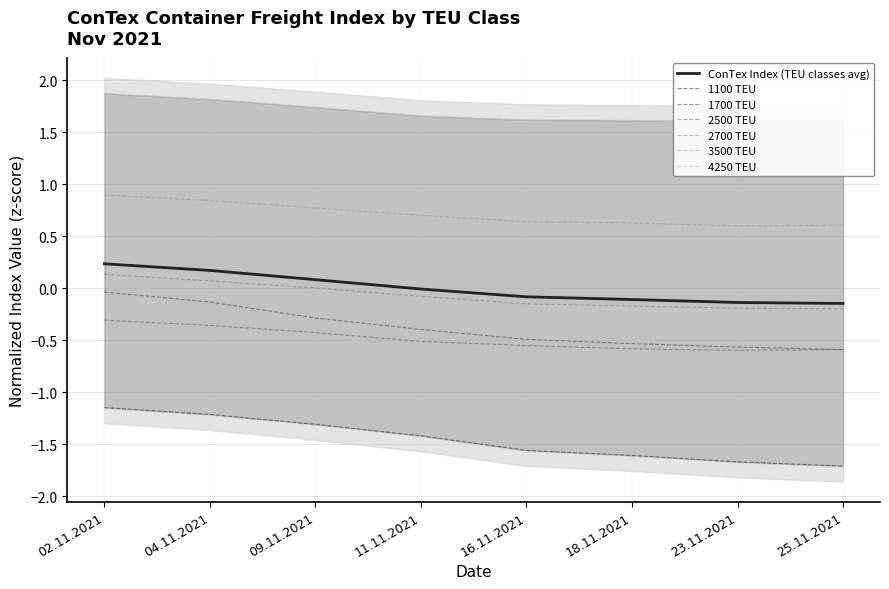

What is the spread (max minus min) of values at 16.11.2021?

3.2